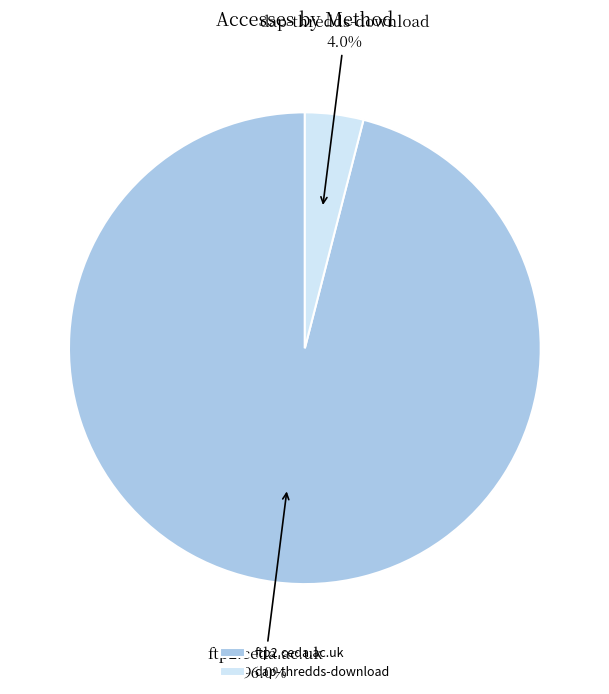

What is the largest slice in the pie chart?

ftp2.ceda.ac.uk